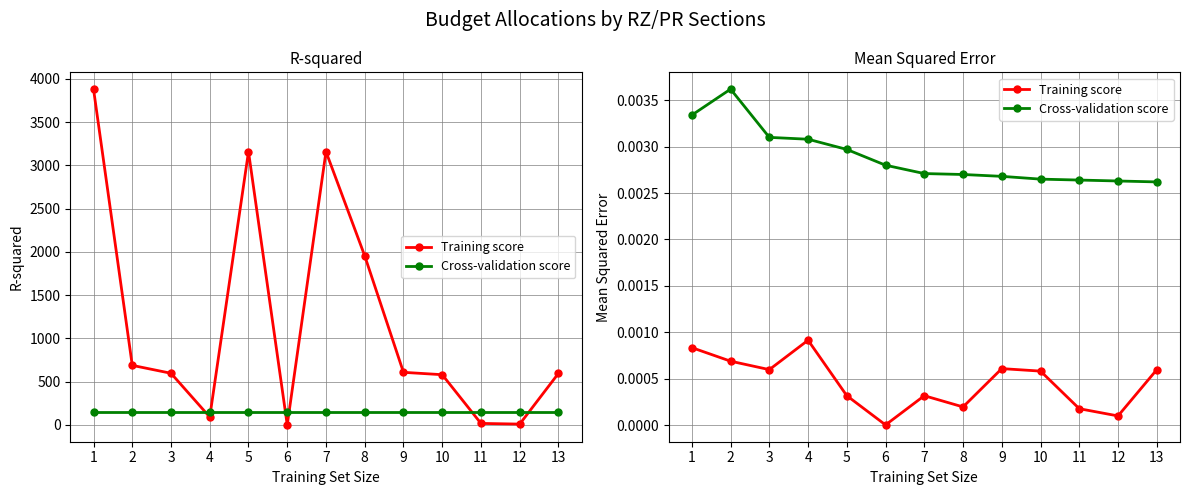

Which series has the largest total across all categories?

Cross-validation score